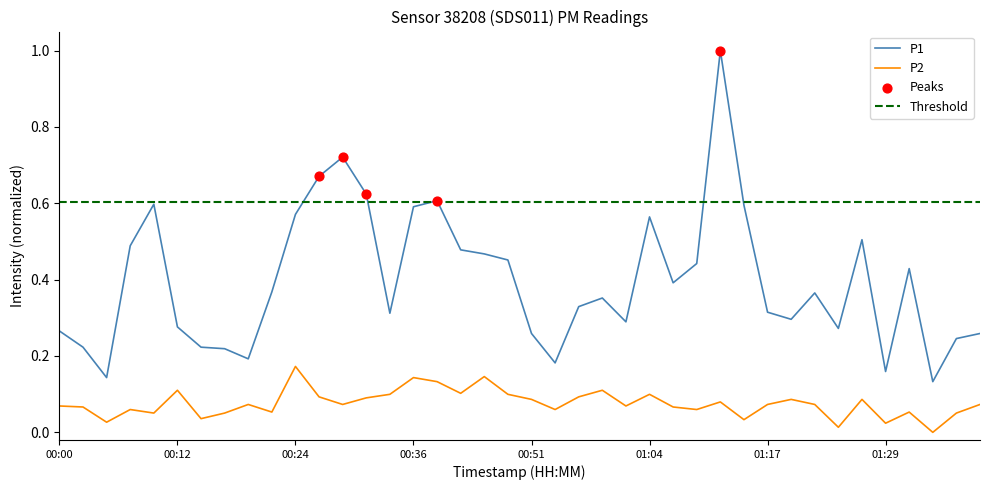

Which series contains the lowest Y value?

P2